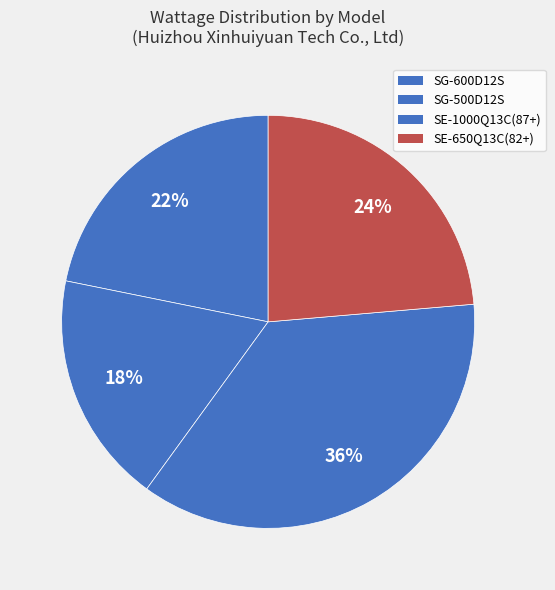

How much of the chart is everything except SE-650Q13C(82+)?

76.4%